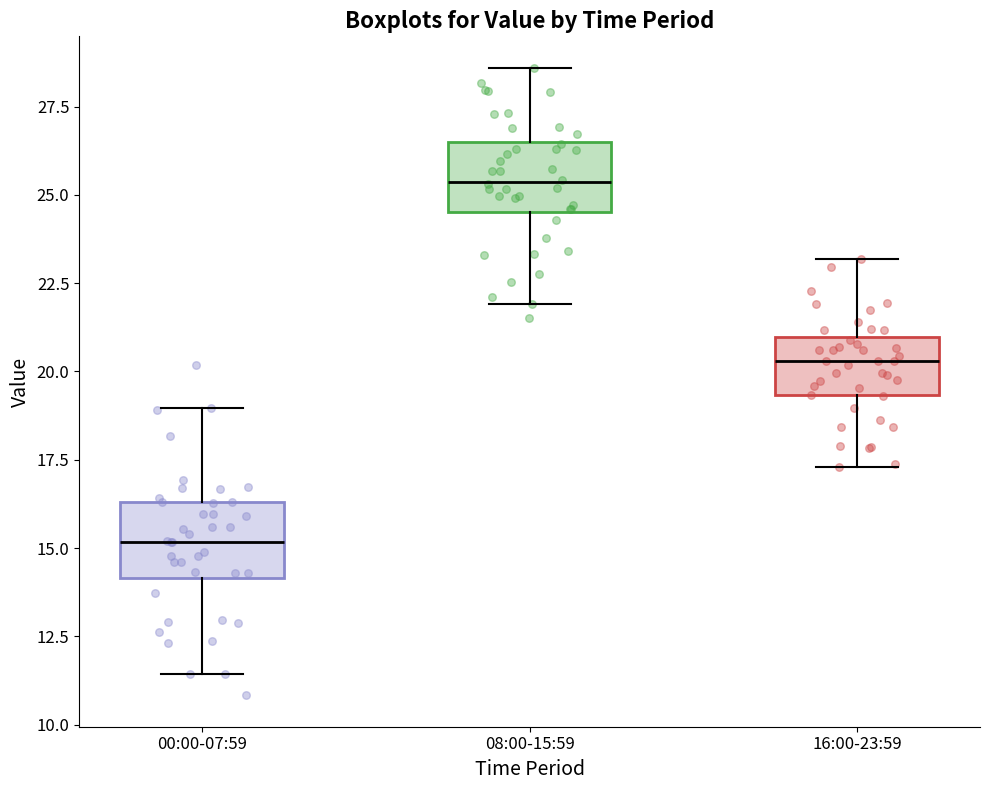

Where is the lower edge of the box for 16:00-23:59 on the y-axis? The values are not printed on the chart, so give them approximately, as read against the axis.

19.5